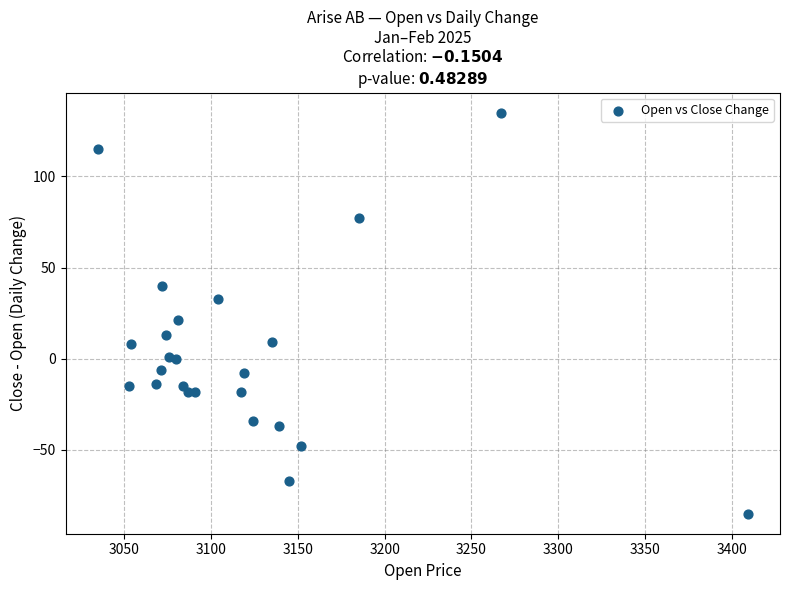

What Y value in the scatter plot is closest to 25?

21